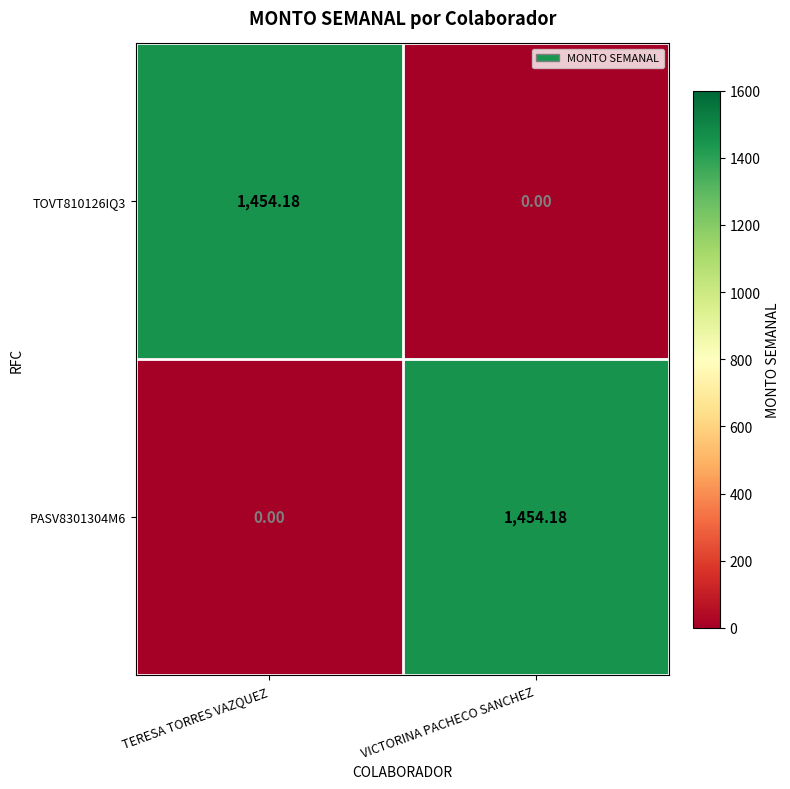

At which label does PASV8301304M6 first exceed 1454?

VICTORINA PACHECO SANCHEZ